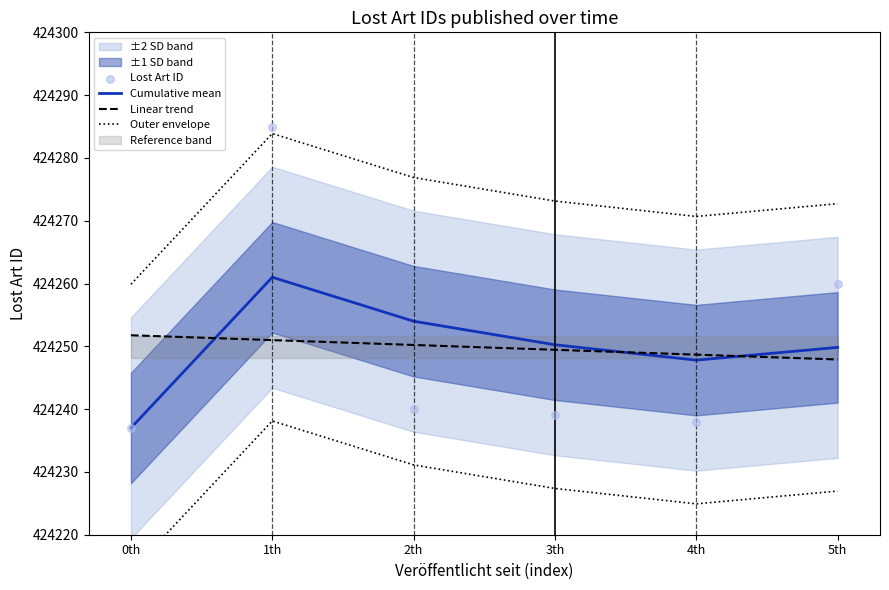

What are all the series names shown in the legend?

Cumulative mean, Linear trend, Outer envelope, Lost Art ID